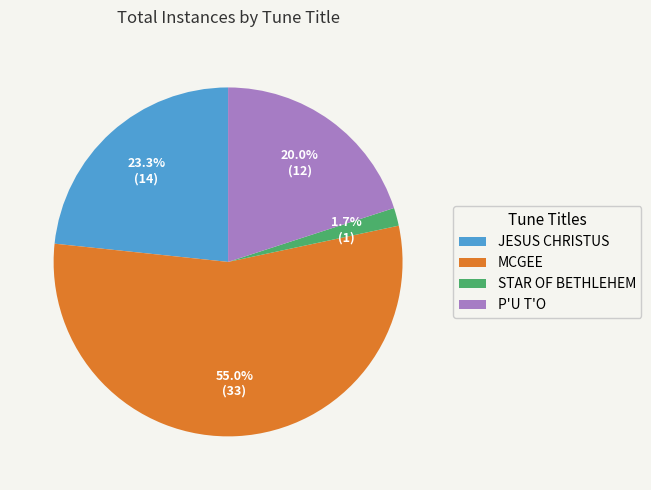

Which has a higher value, P'U T'O or MCGEE?

MCGEE